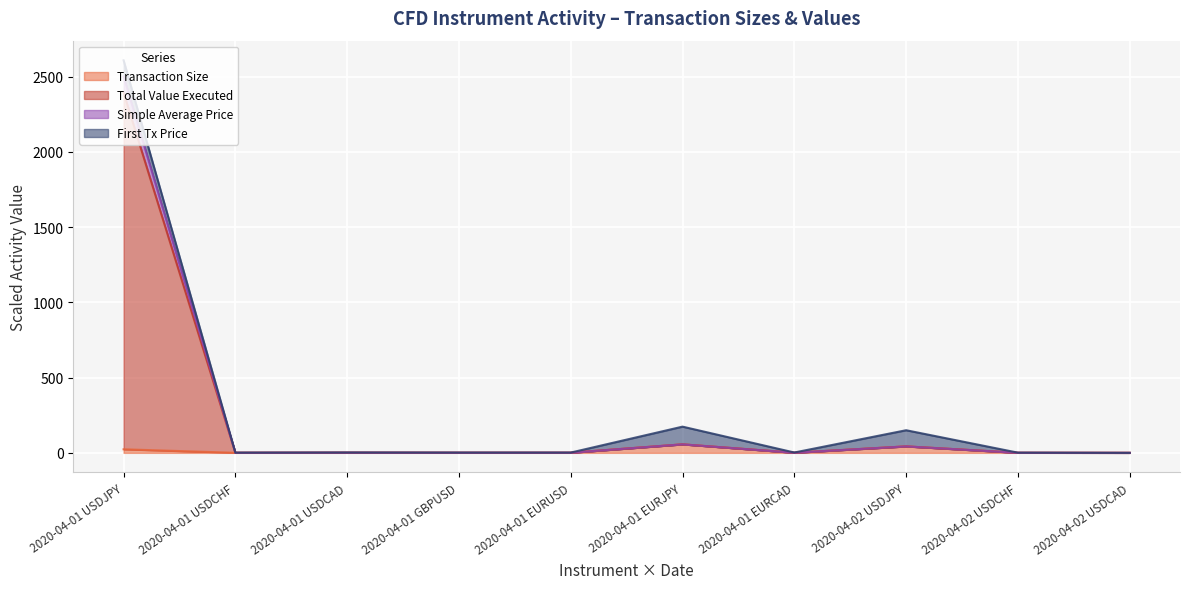

True or false: Simple Average Price has more than 2 interior local peaks.

True